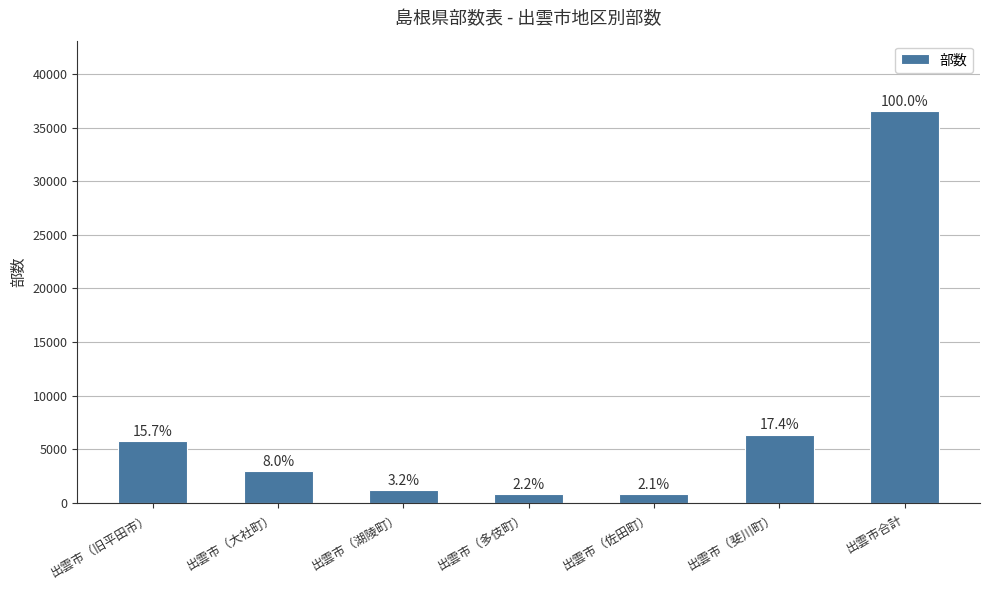

How many bars are there in total?

7